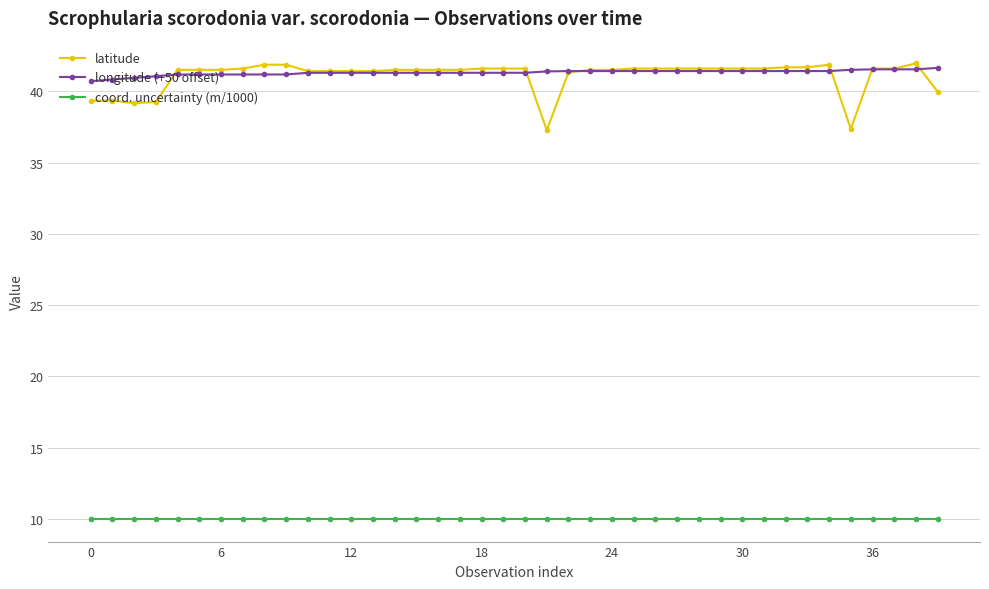

How many lines are shown in the chart?

3